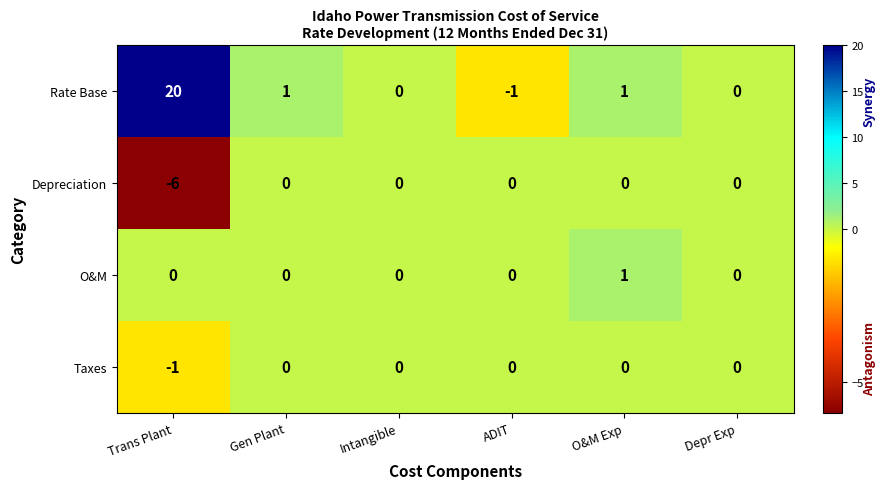

How many O&M values are between 0 and 1?

6